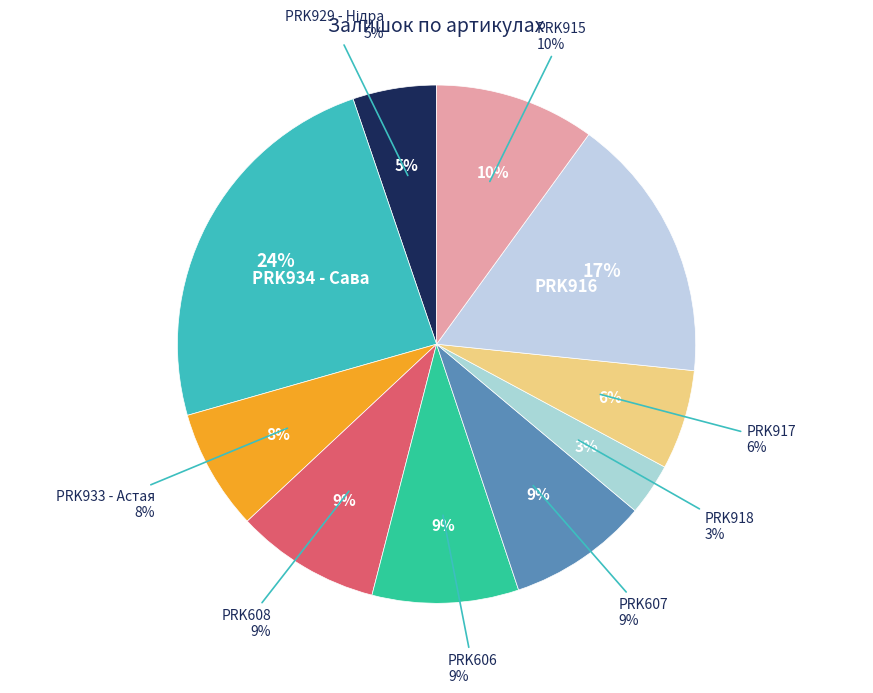

Is it true that PRK934 - Сава is 24% of the pie?

True